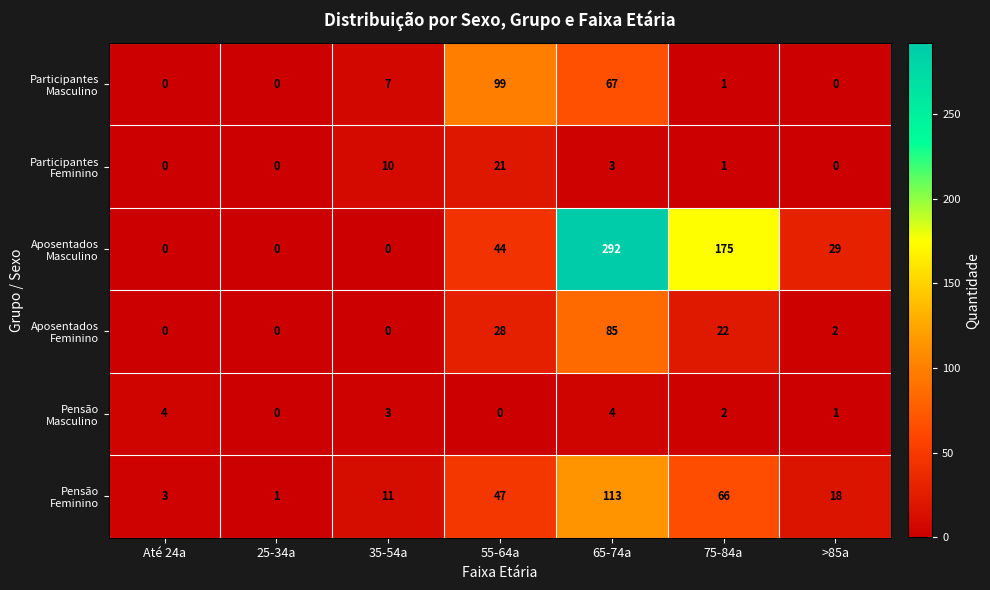

Which label corresponds to the largest value in the chart?

65-74a